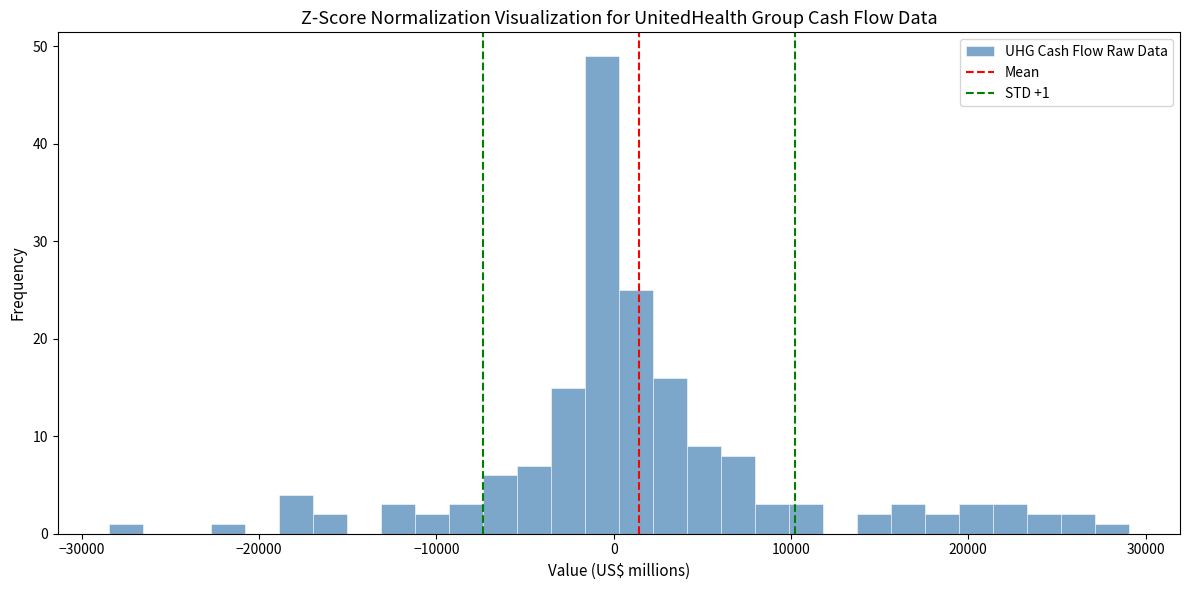

Around what value on the x-axis is the tallest bar? Give the approximate position of its centre, as read against the axis.

-1000